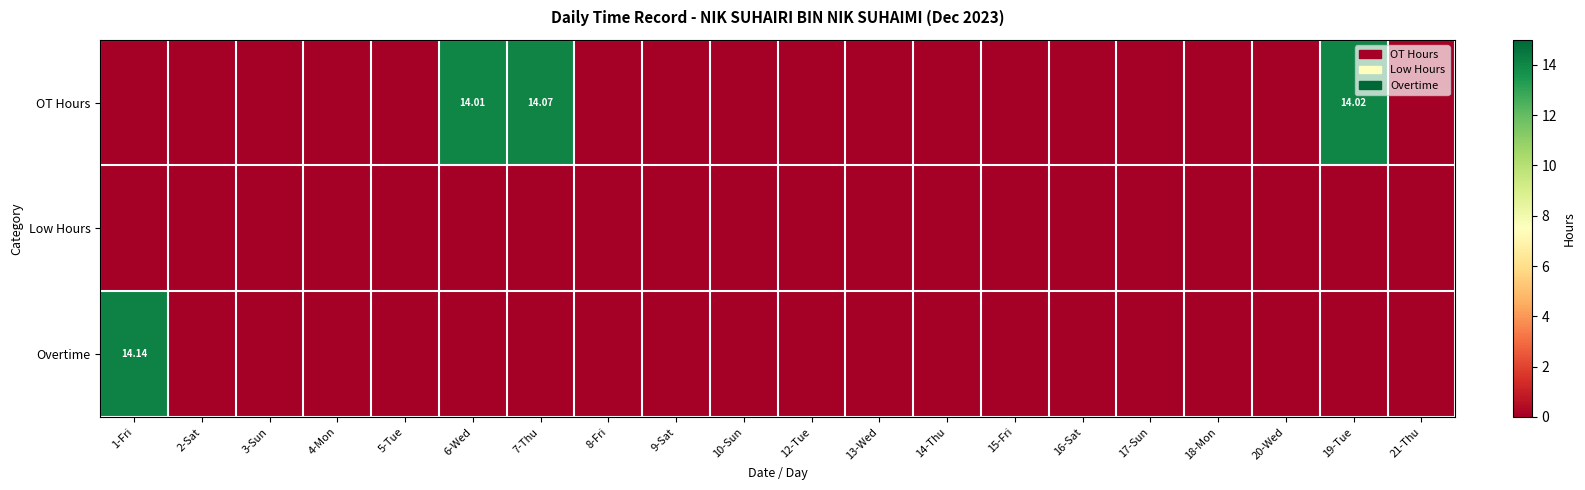

At how many categories does at least one series exceed 6?

4